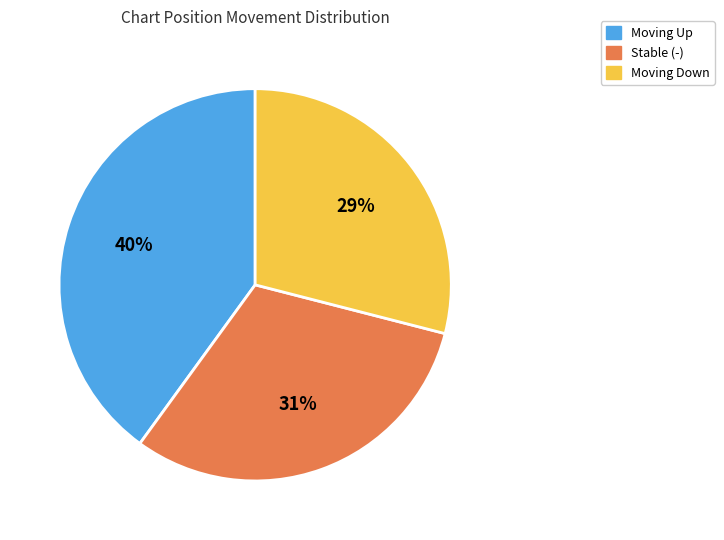

Is there a majority slice in this chart?

No